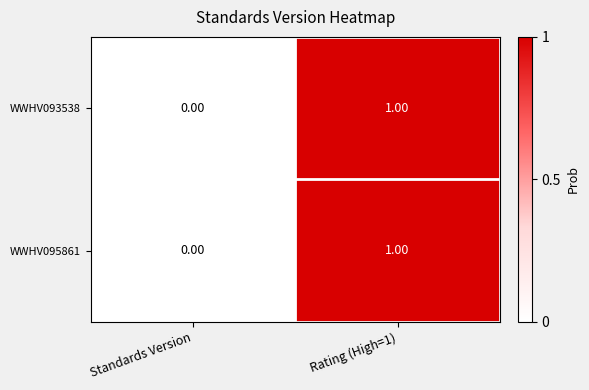

At which category is the sum across all series the highest?

Rating (High=1)